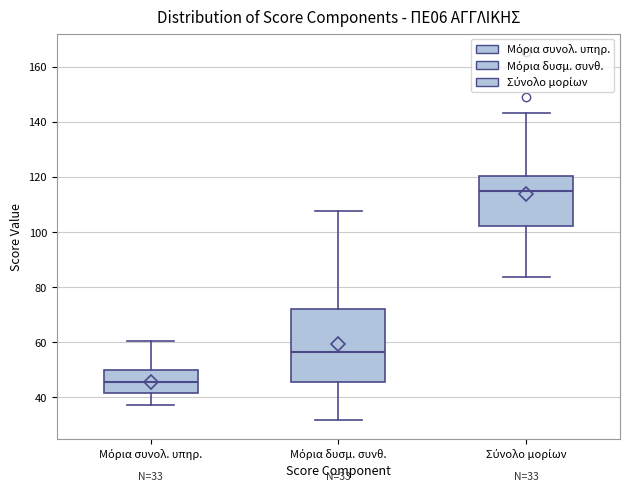

Comparing the boxes themselves (not the whiskers), which one is the tallest?

Μόρια δυσμ. συνθ.